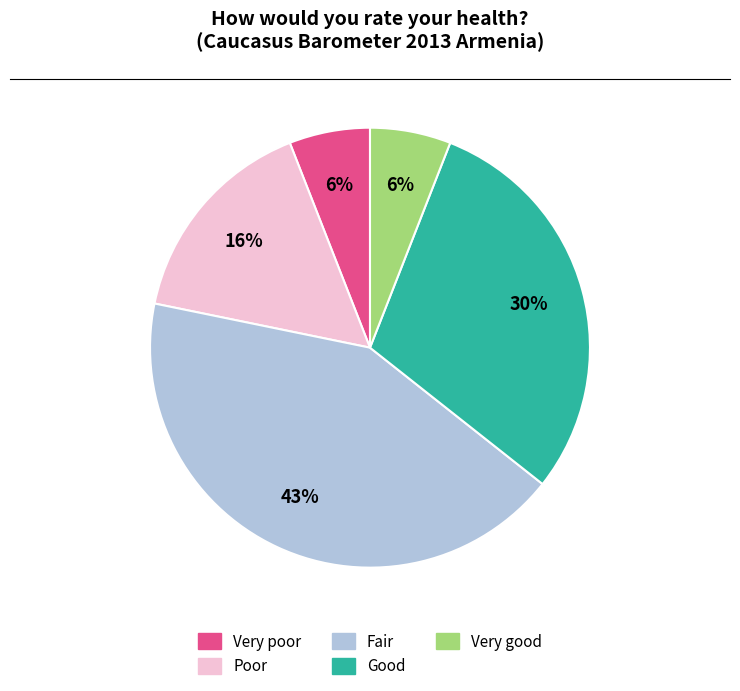

To the nearest percent, what percentage of the pie is Poor?

16%